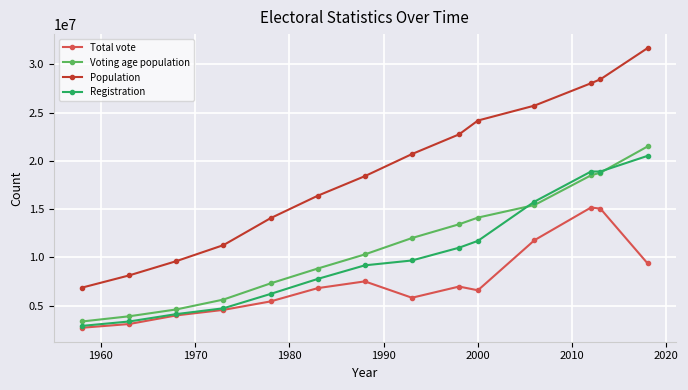

What is the greatest value displayed?

31689176